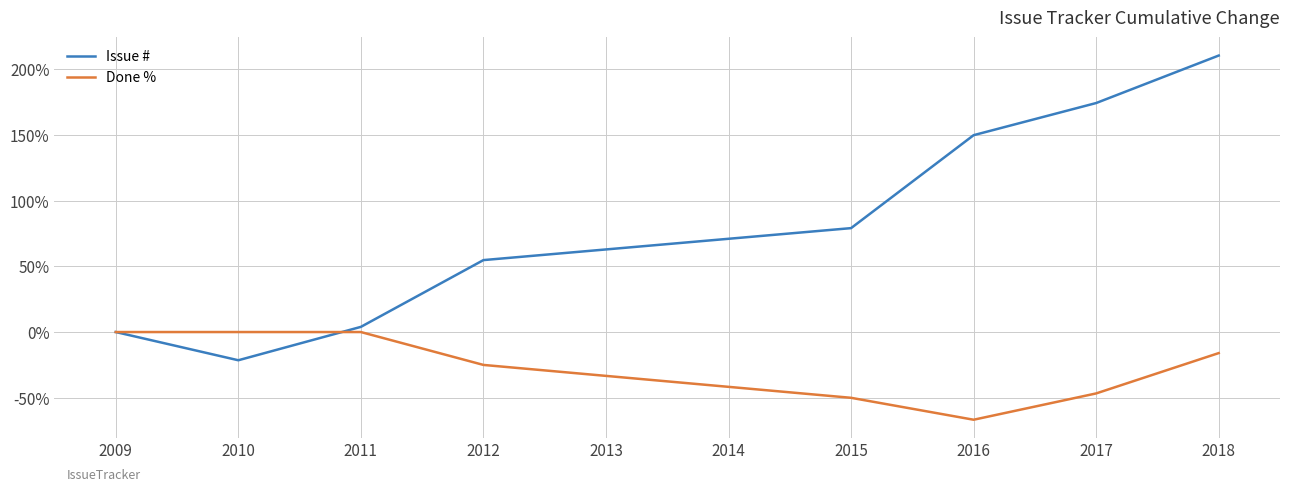

At how many categories does at least one series exceed 127?

3